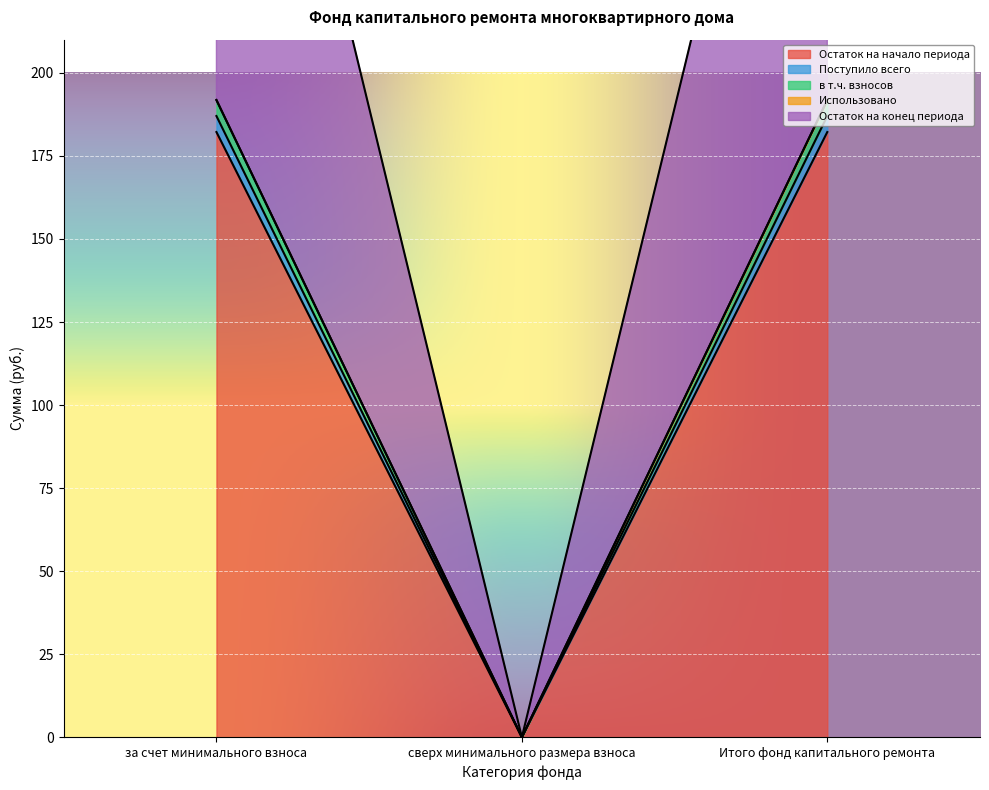

What is the difference between the second highest and minimum values in the Остаток на начало периода series?

182.2